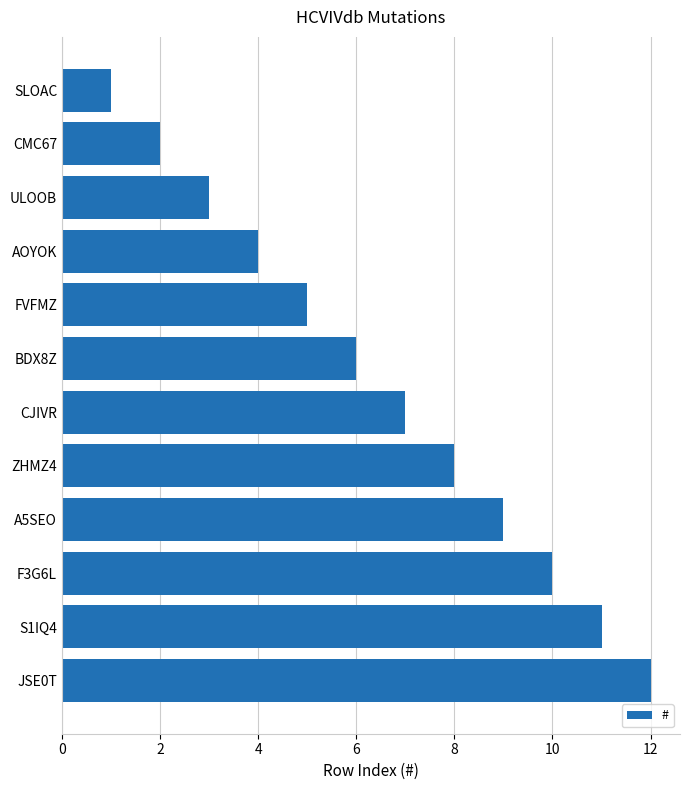

Is it true that the value at A5SEO is 9?

True